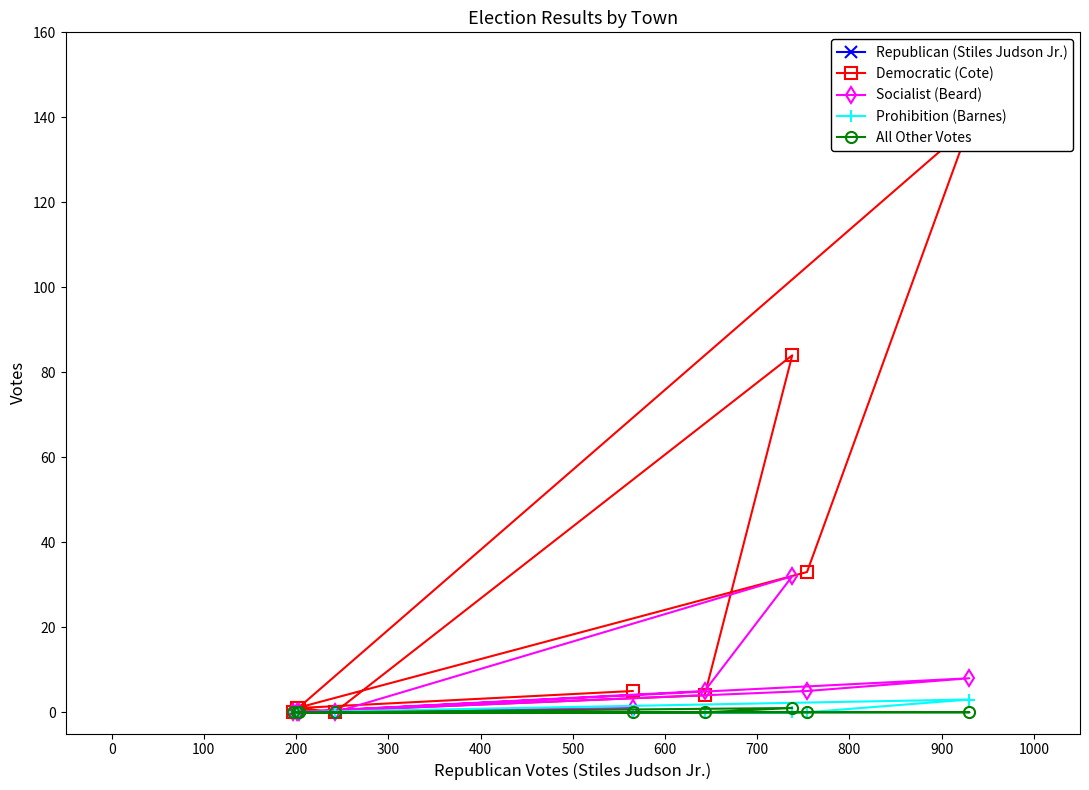

True or false: Socialist (Beard) and Prohibition (Barnes) cross at least once.

False